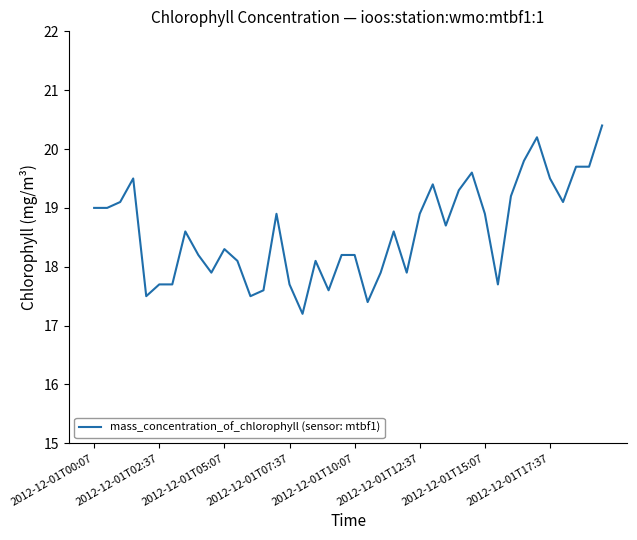

What is the greatest value displayed?

20.4